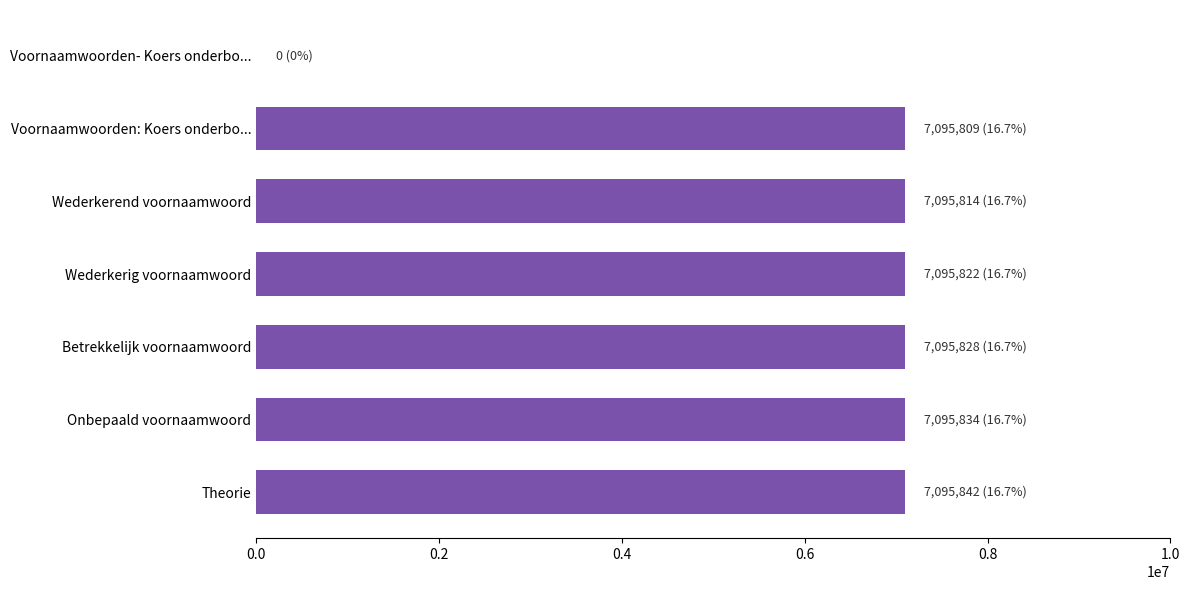

Is it true that the value at Wederkerend voornaamwoord is 11850713?

False